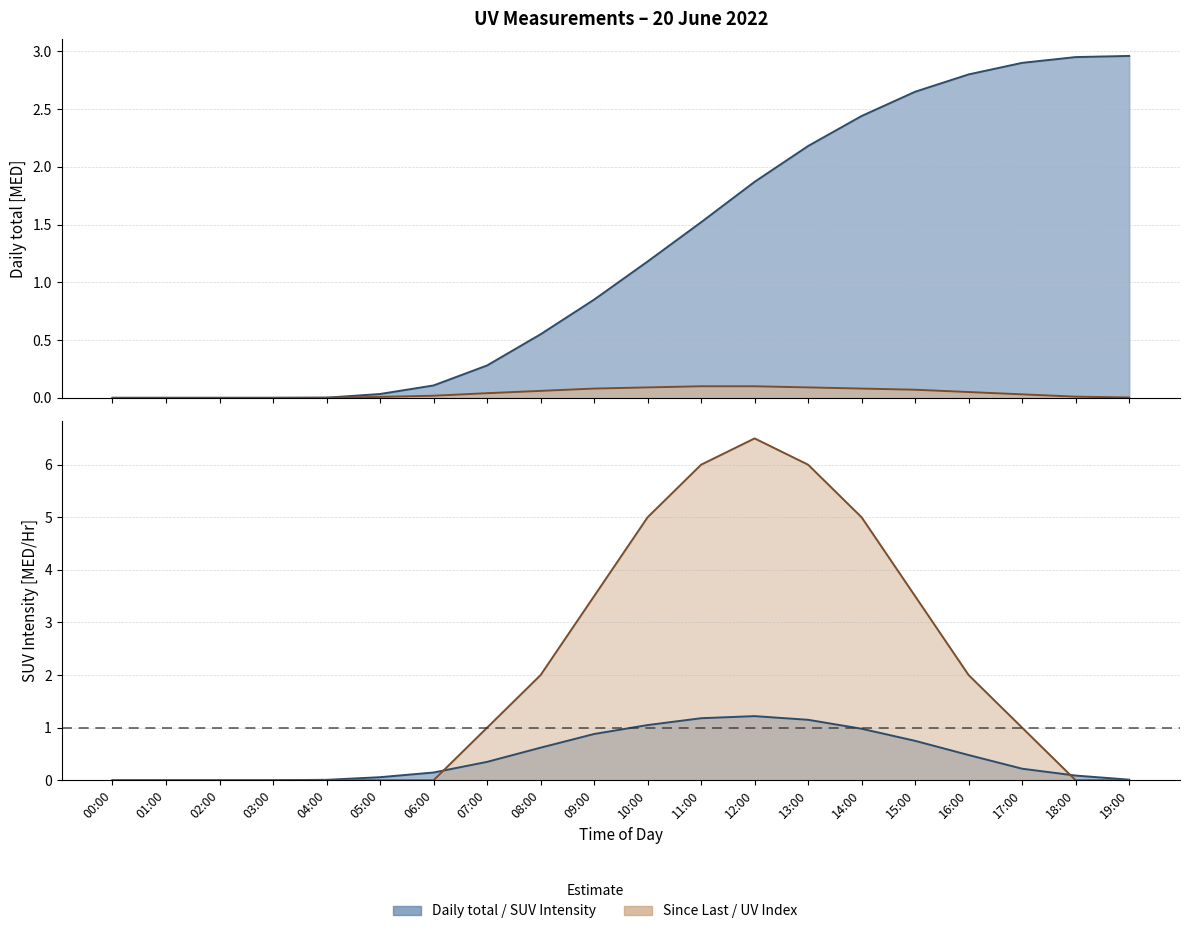

True or false: Daily total [MED] has more than 0 interior local peaks.

False